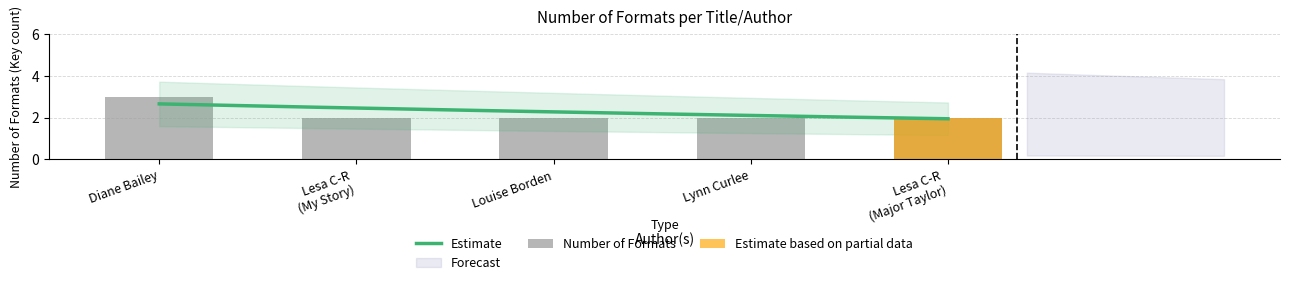

Rank the categories by value from lowest to highest.

Lesa C-R (My Story), Louise Borden, Lynn Curlee, Lesa C-R (Major Taylor), Diane Bailey